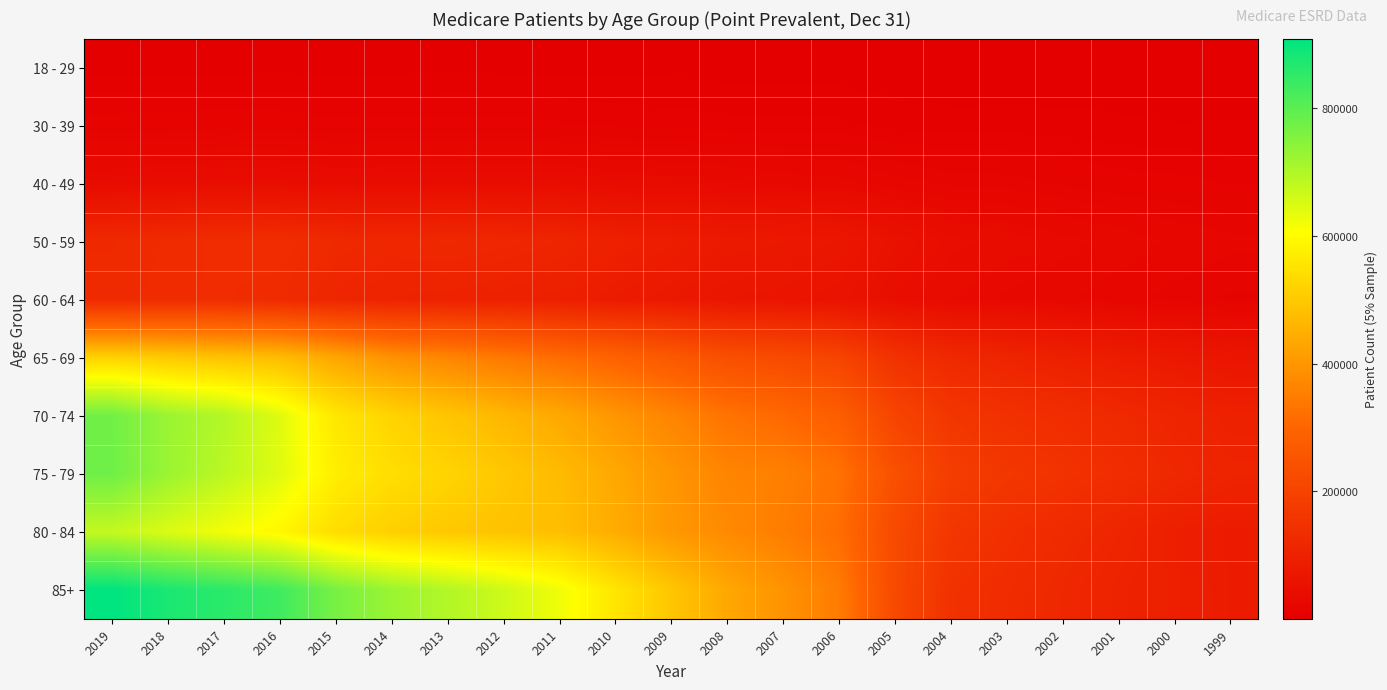

List the series in order of their peak value, highest first.

85+, 75 - 79, 70 - 74, 80 - 84, 65 - 69, 50 - 59, 60 - 64, 40 - 49, 30 - 39, 18 - 29